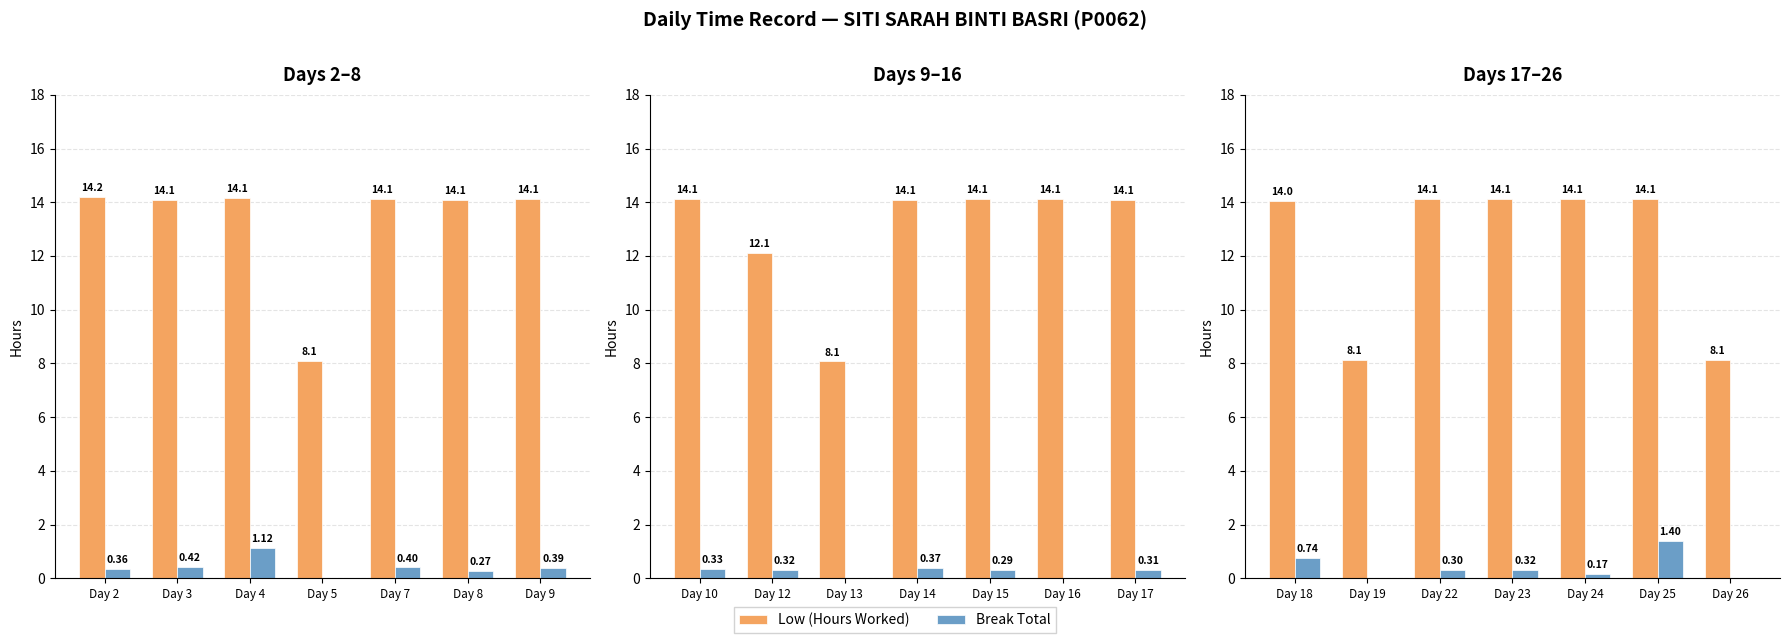

What is the difference between the maximum and minimum values in the Break Total series?

1.4